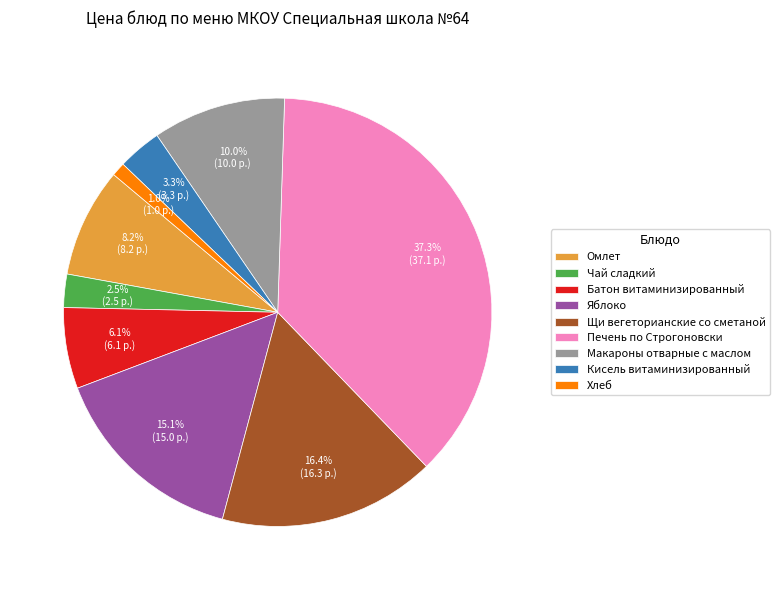

What percentage do Яблоко and Кисель витаминизированный together represent?

18.4%